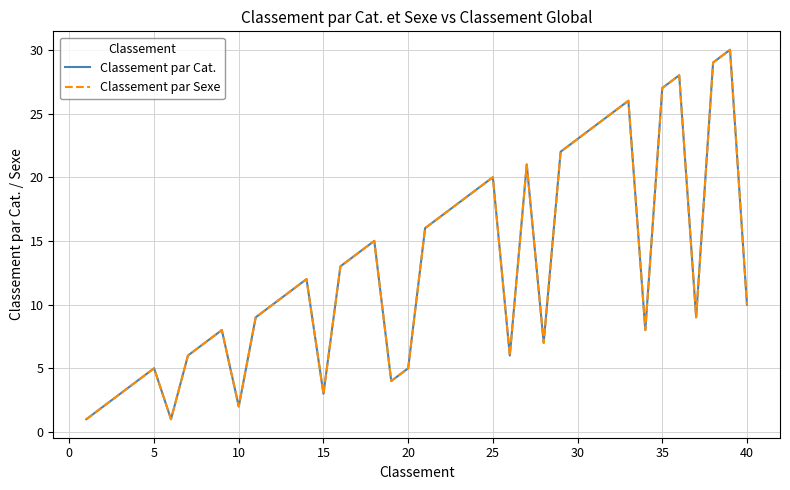

Is this an area chart (filled region under the line)?

No